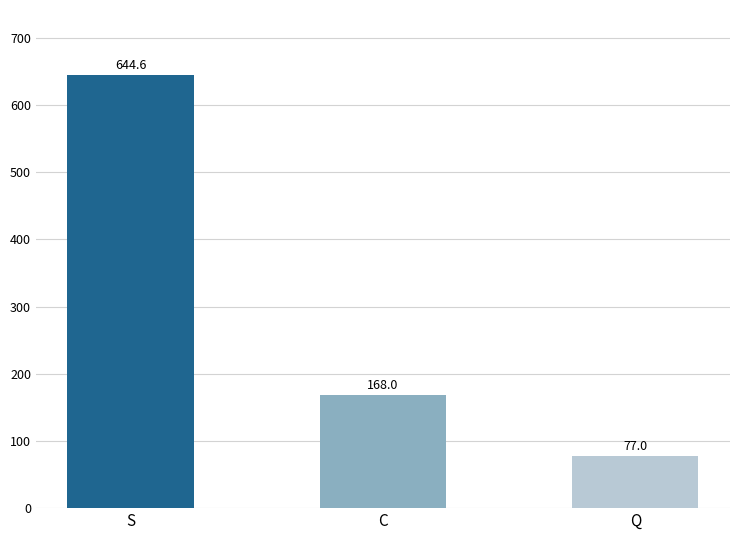

What is the label of the 2nd bar from the right?

C